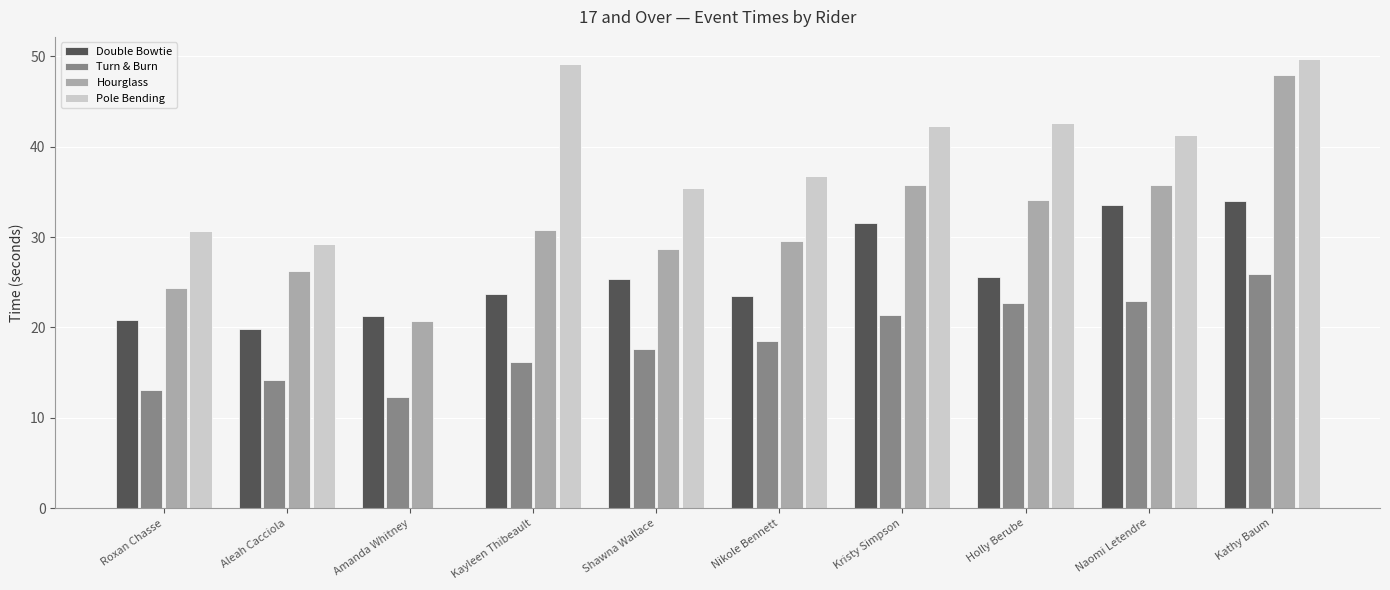

What are all the series names shown in the legend?

Double Bowtie, Turn & Burn, Hourglass, Pole Bending